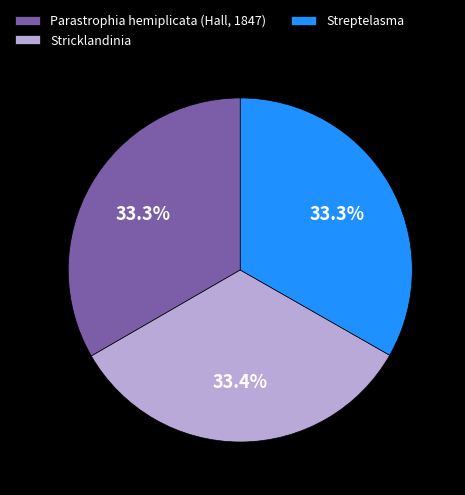

Does any single category account for the majority?

No